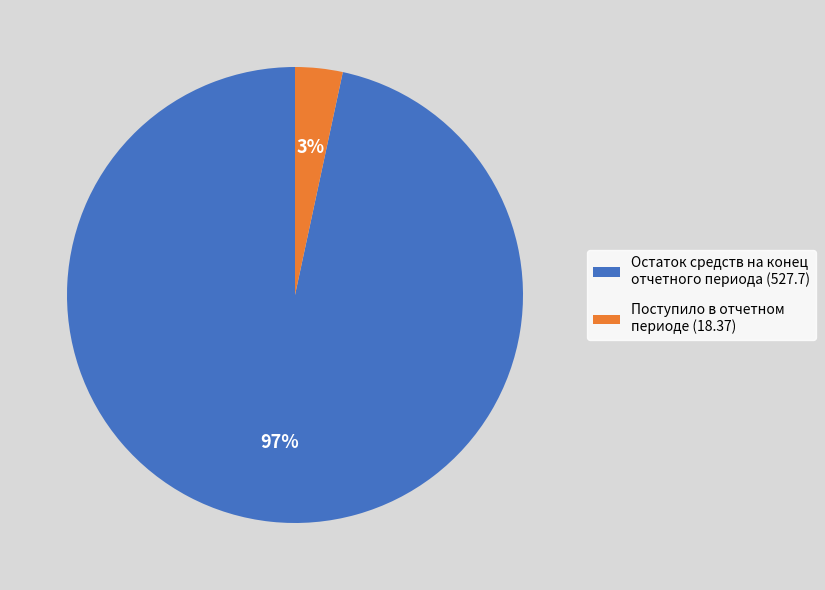

The Остаток средств на конец отчетного периода (527.7) slice represents 97% of the pie. True or false?

True